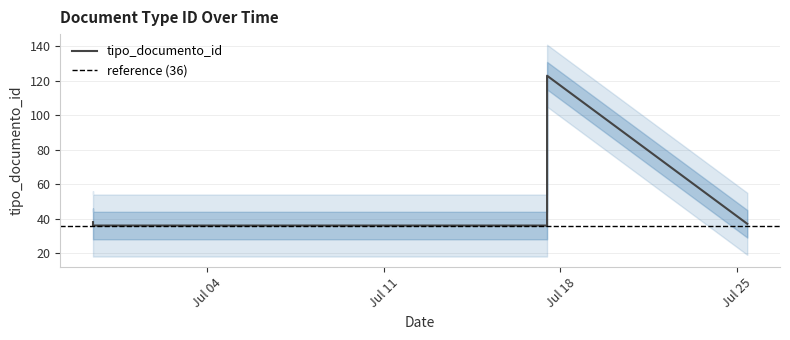

How many interior local peaks (higher than both neighbors) does the data have?

1